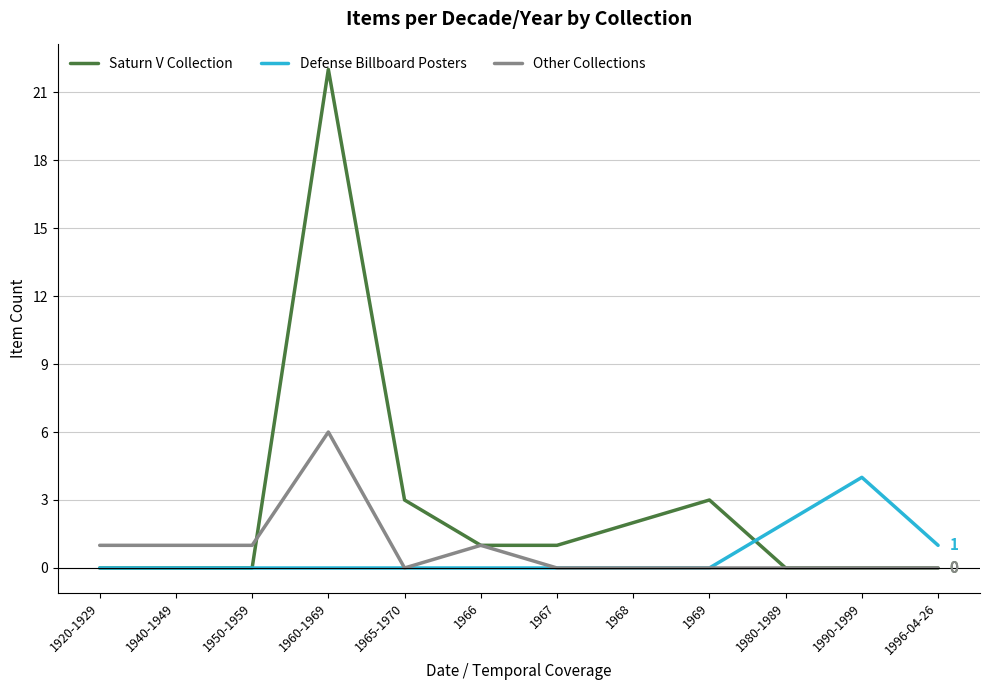

Reading right to left, what are all the values shown in this chart?

Saturn V Collection: 0	0	0	3	2	1	1	3	22	0	0	0
Defense Billboard Posters: 1	4	2	0	0	0	0	0	0	0	0	0
Other Collections: 0	0	0	0	0	0	1	0	6	1	1	1